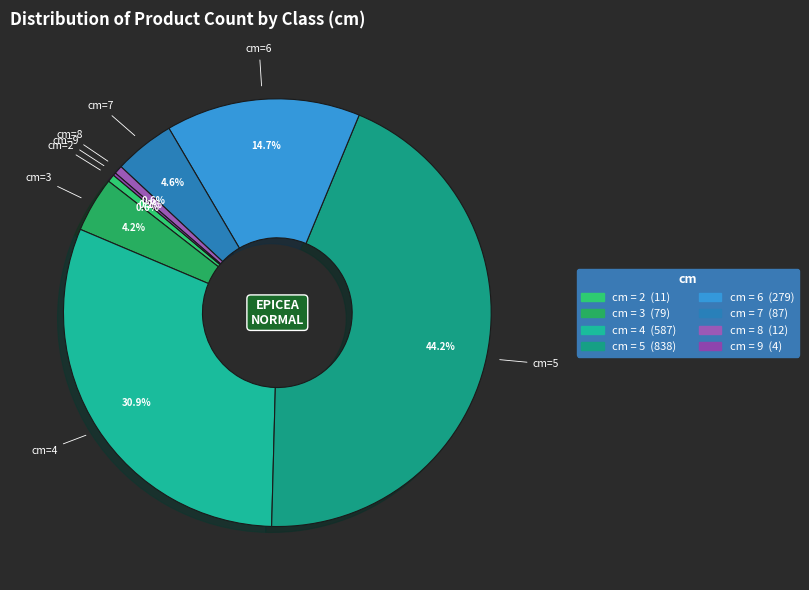

To the nearest percent, what is the average slice percentage?

12%